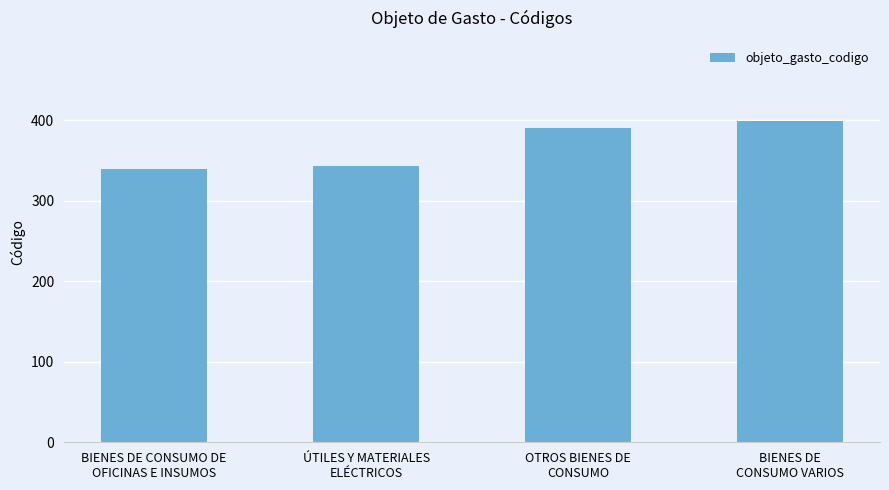

What is the greatest value displayed?

399